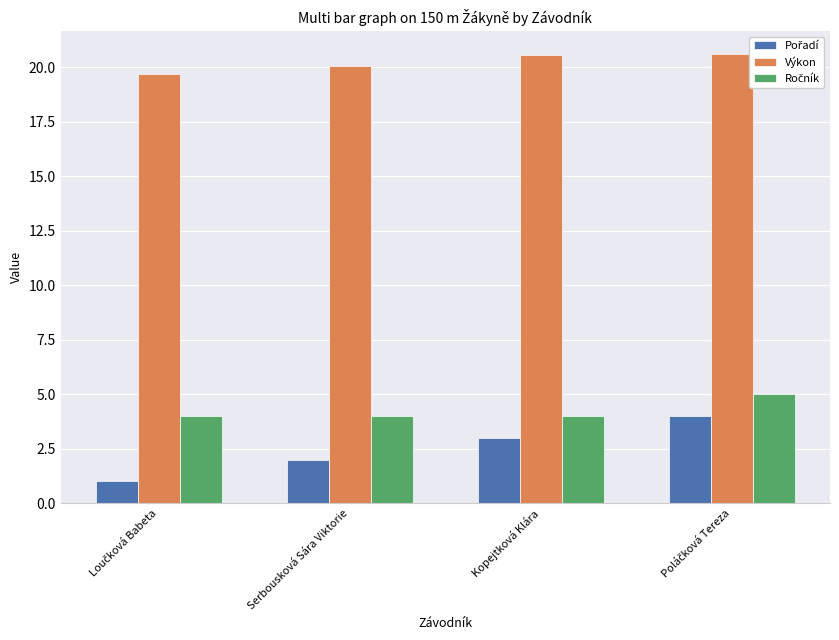

What is the minimum value shown in the chart?

1.0